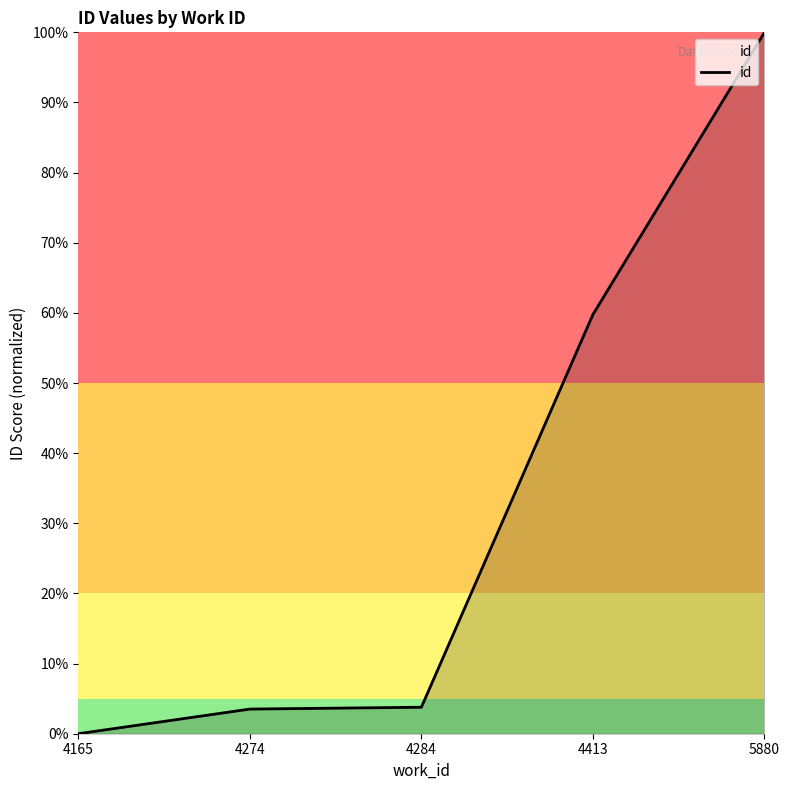

Which has a higher value, 4165 or 4274?

4274